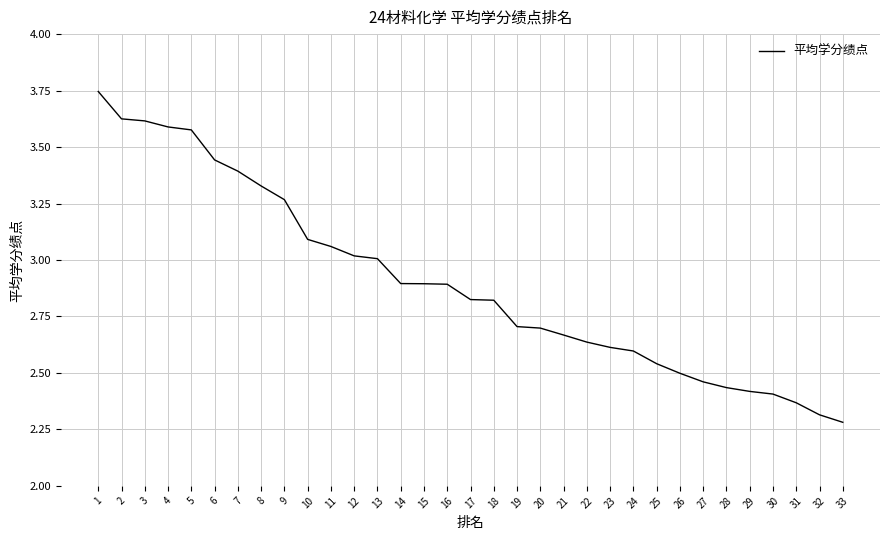

Is it true that the value at 4 is 2.2?

False